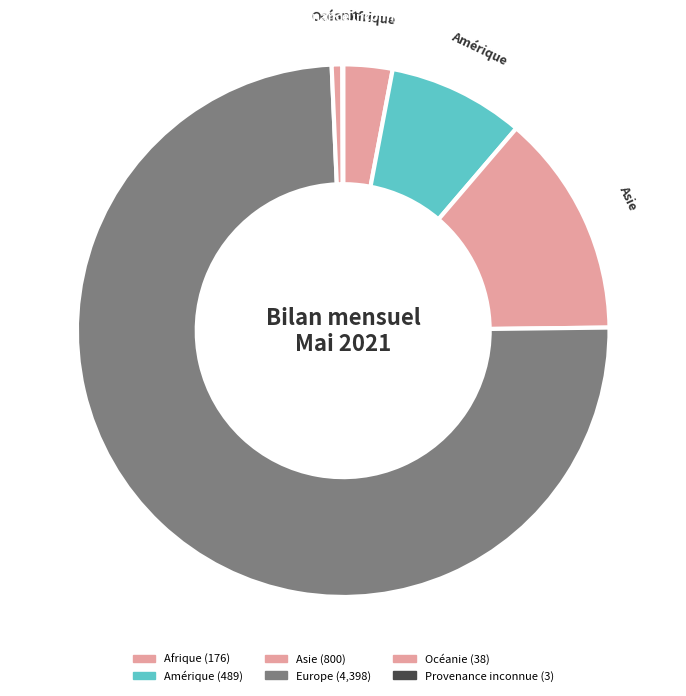

Is the sum of Europe and Océanie greater than half?

Yes